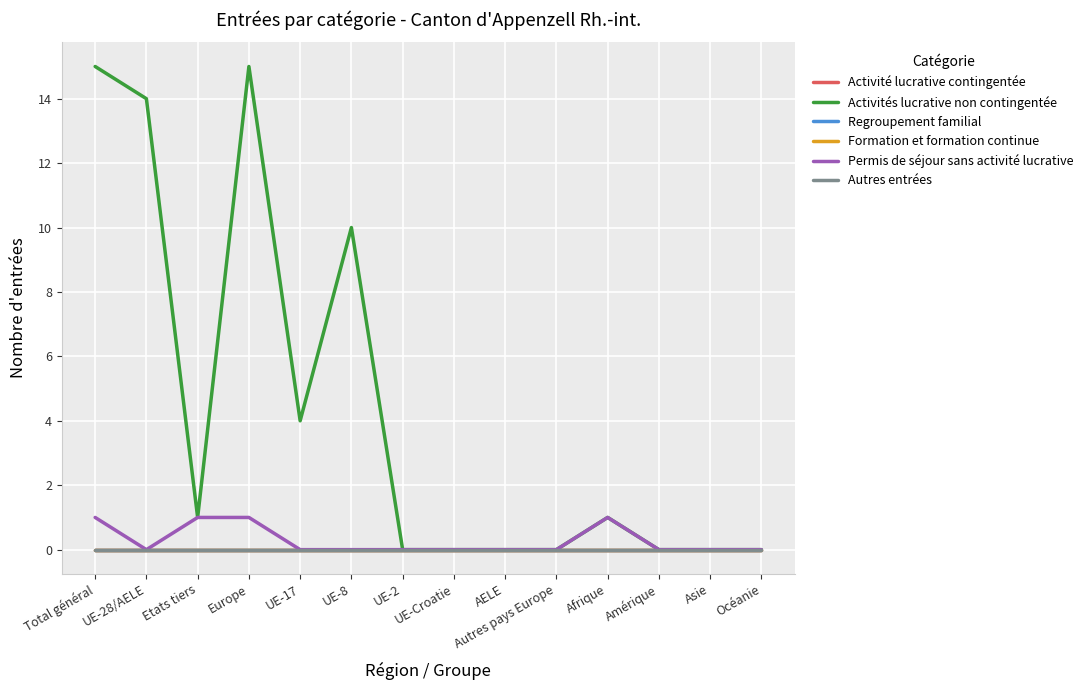

Reading left to right, list all the values displayed in this chart.

Activité lucrative contingentée: Total général=0	UE-28/AELE=0	Etats tiers=0	Europe=0	UE-17=0	UE-8=0	UE-2=0	UE-Croatie=0	AELE=0	Autres pays Europe=0	Afrique=0	Amérique=0	Asie=0	Océanie=0
Activités lucrative non contingentée: Total général=15	UE-28/AELE=14	Etats tiers=1	Europe=15	UE-17=4	UE-8=10	UE-2=0	UE-Croatie=0	AELE=0	Autres pays Europe=0	Afrique=1	Amérique=0	Asie=0	Océanie=0
Regroupement familial: Total général=0	UE-28/AELE=0	Etats tiers=0	Europe=0	UE-17=0	UE-8=0	UE-2=0	UE-Croatie=0	AELE=0	Autres pays Europe=0	Afrique=0	Amérique=0	Asie=0	Océanie=0
Formation et formation continue: Total général=0	UE-28/AELE=0	Etats tiers=0	Europe=0	UE-17=0	UE-8=0	UE-2=0	UE-Croatie=0	AELE=0	Autres pays Europe=0	Afrique=0	Amérique=0	Asie=0	Océanie=0
Permis de séjour sans activité lucrative: Total général=1	UE-28/AELE=0	Etats tiers=1	Europe=1	UE-17=0	UE-8=0	UE-2=0	UE-Croatie=0	AELE=0	Autres pays Europe=0	Afrique=1	Amérique=0	Asie=0	Océanie=0
Autres entrées: Total général=0	UE-28/AELE=0	Etats tiers=0	Europe=0	UE-17=0	UE-8=0	UE-2=0	UE-Croatie=0	AELE=0	Autres pays Europe=0	Afrique=0	Amérique=0	Asie=0	Océanie=0